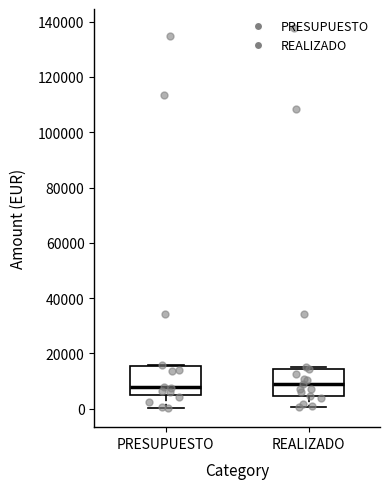

Reading left to right, read every box against the y-axis: the position of its median line, the range the box covers, and the ends of its whiskers. The values are not printed on the chart, so give them approximately, as read against the axis.

PRESUPUESTO: median 8000, box 4000 to 16000, whiskers 0 to 16000
REALIZADO: median 10000, box 4000 to 14000, whiskers 0 to 16000